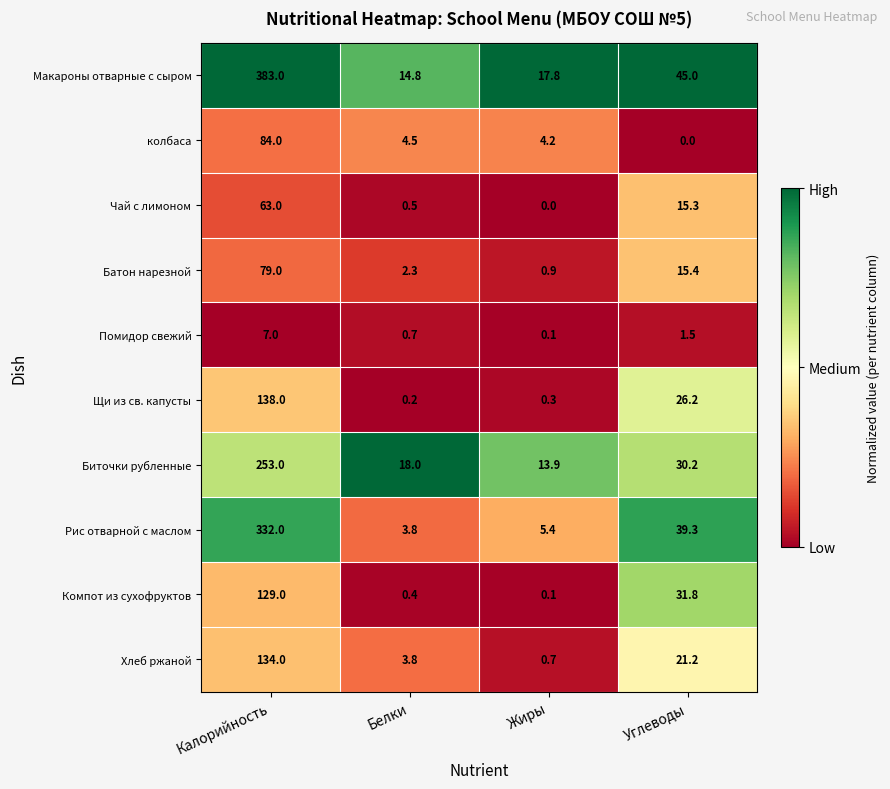

What is the difference between the Биточки рубленные values at Белки and Углеводы?

12.2